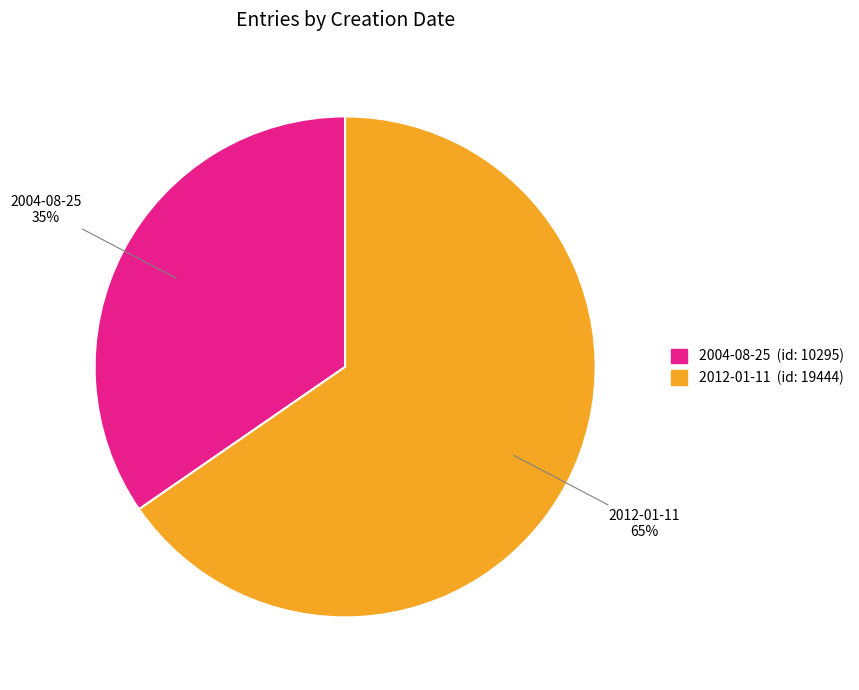

To the nearest percent, what is the combined percentage of 2004-08-25 and 2012-01-11?

100%